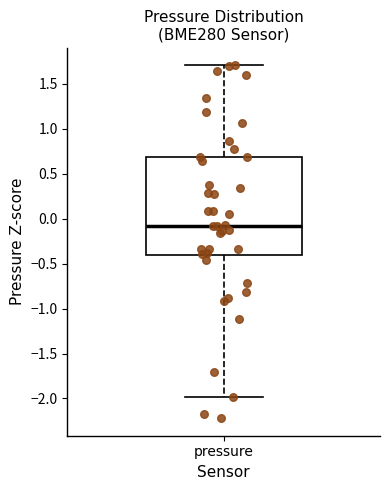

Read this box plot against the y-axis: the position of the median line, the range covered by the box, and the ends of both whiskers. The values are not printed on the chart, so give them approximately, as read against the axis.

median -0.1, box -0.4 to 0.7, whiskers -2.0 to 1.7